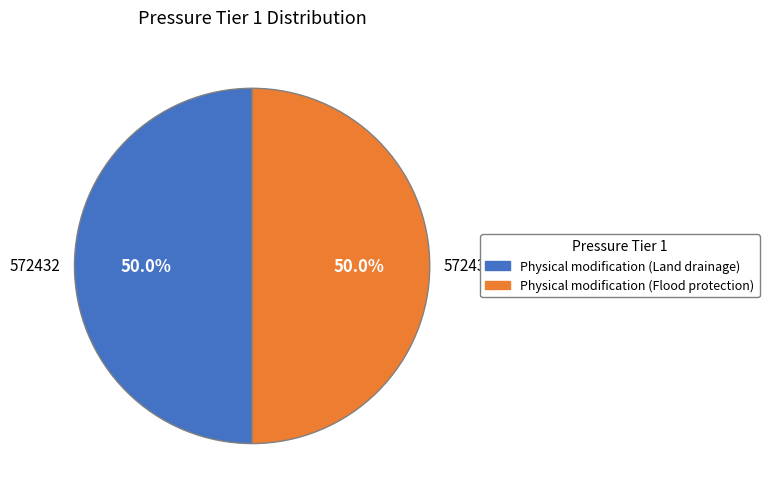

Approximately how many times larger is the value at Physical modification (Flood protection) compared to Physical modification (Land drainage)?

1.0